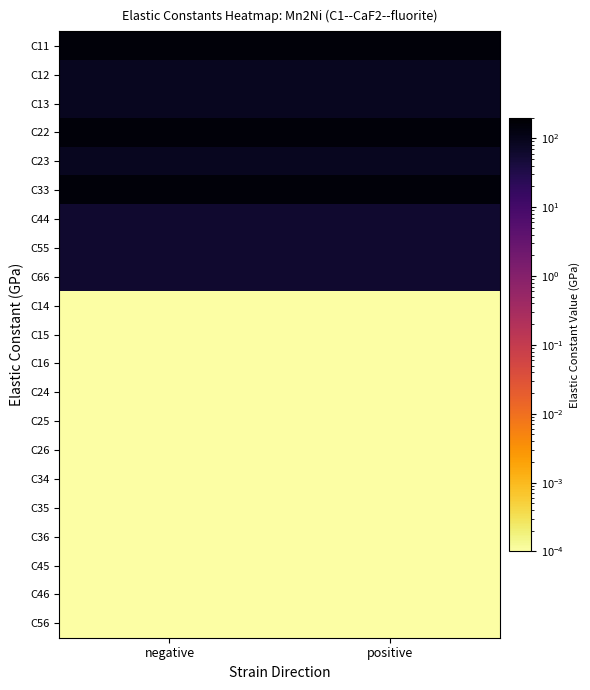

Reading right to left, transcribe all the data shown in this chart.

C11: positive=159.4	negative=159.4
C12: positive=88.5	negative=88.5
C13: positive=88.5	negative=88.5
C22: positive=159.4	negative=159.4
C23: positive=88.5	negative=88.5
C33: positive=159.4	negative=159.4
C44: positive=57.6	negative=57.6
C55: positive=57.6	negative=57.6
C66: positive=57.6	negative=57.6
C14: positive=0.0	negative=0.0
C15: positive=0.0	negative=0.0
C16: positive=0.0	negative=0.0
C24: positive=0.0	negative=0.0
C25: positive=0.0	negative=0.0
C26: positive=0.0	negative=0.0
C34: positive=0.0	negative=0.0
C35: positive=0.0	negative=0.0
C36: positive=0.0	negative=0.0
C45: positive=0.0	negative=0.0
C46: positive=0.0	negative=0.0
C56: positive=0.0	negative=0.0